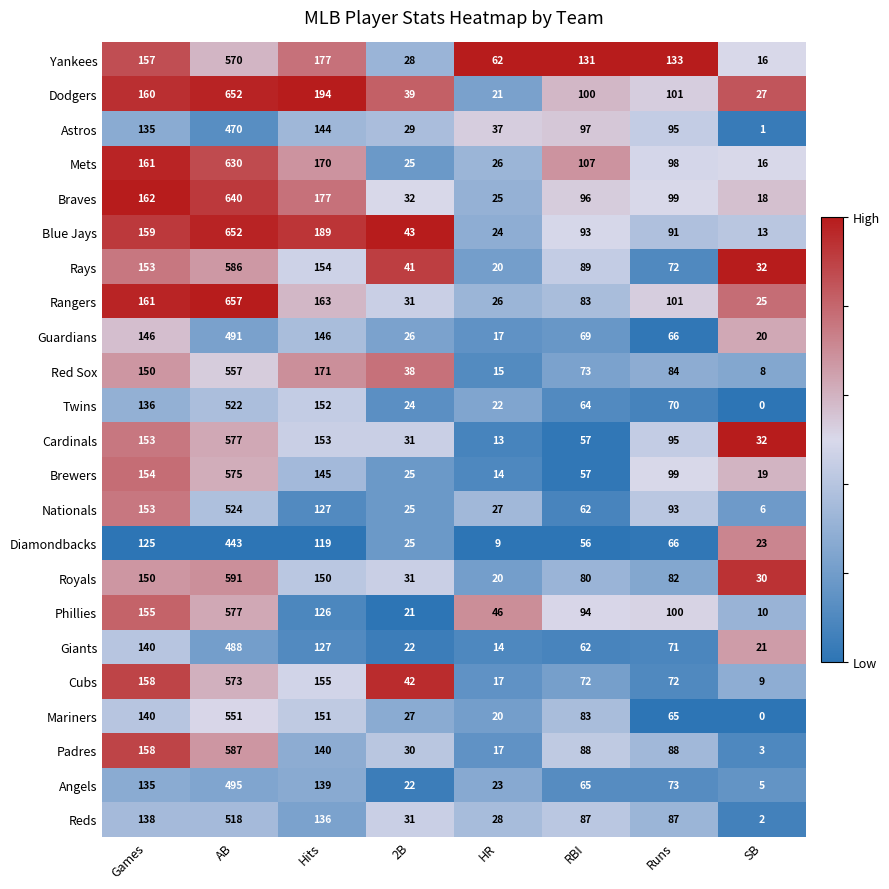

Which series has the largest range (max minus min)?

Blue Jays